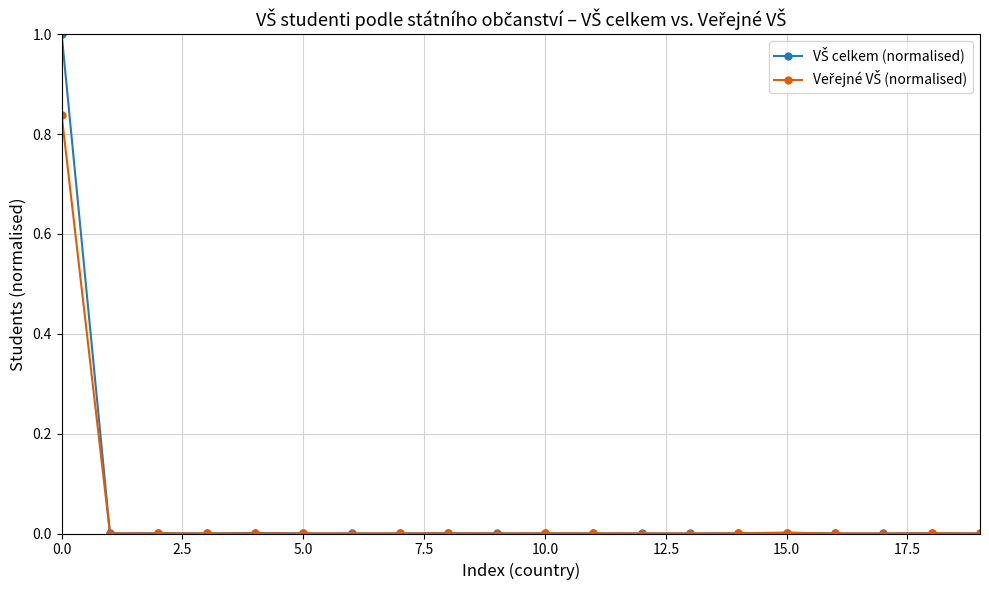

What is the maximum value shown in the chart?

1.0